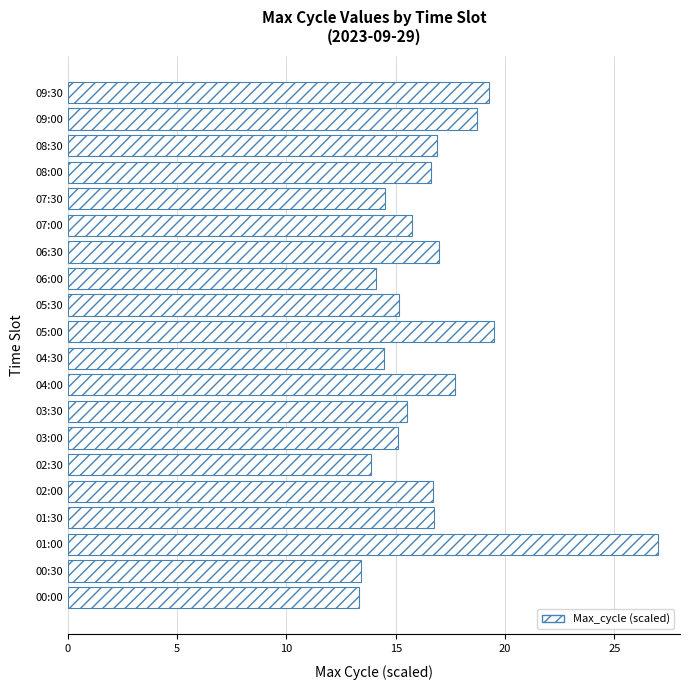

What is the change in value from 05:00 to 06:00?

-5.4